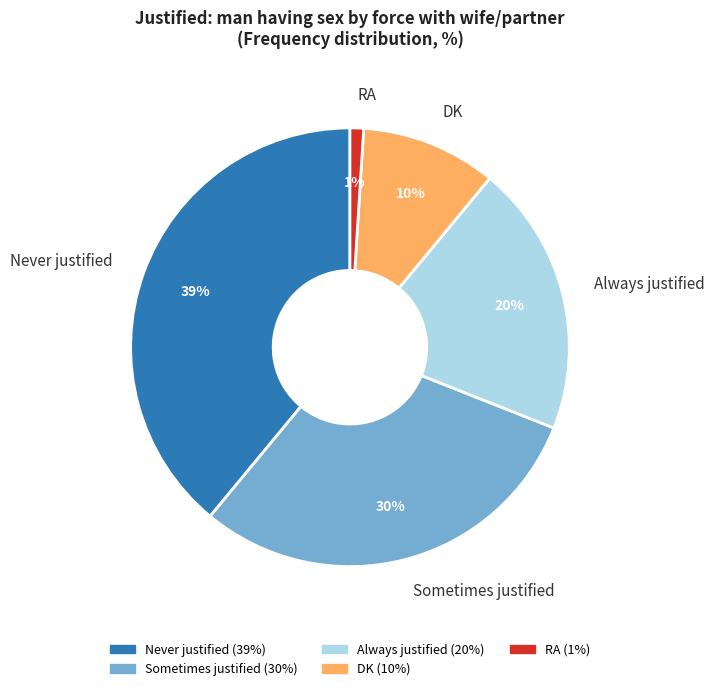

To the nearest percent, what portion does Never justified represent?

39%